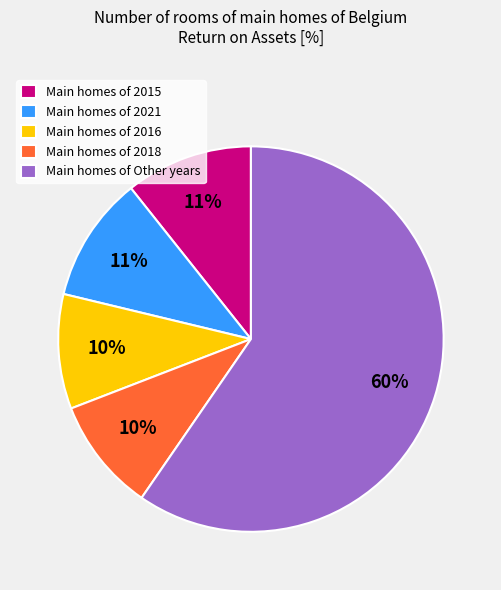

Do Main homes of 2015 and Main homes of 2018 together represent more than half of the pie?

No